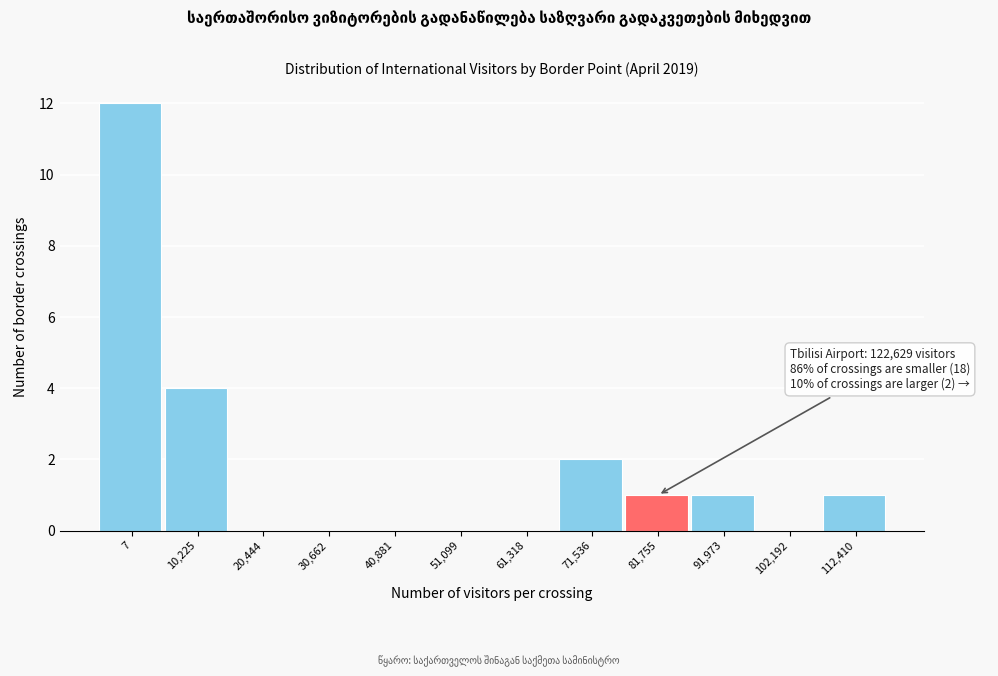

Reading left to right, extract all data points from this chart.

7=12	10,225=4	20,444=0	30,662=0	40,881=0	51,099=0	61,318=0	71,536=2	81,755=1	91,973=1	102,192=0	112,410=1